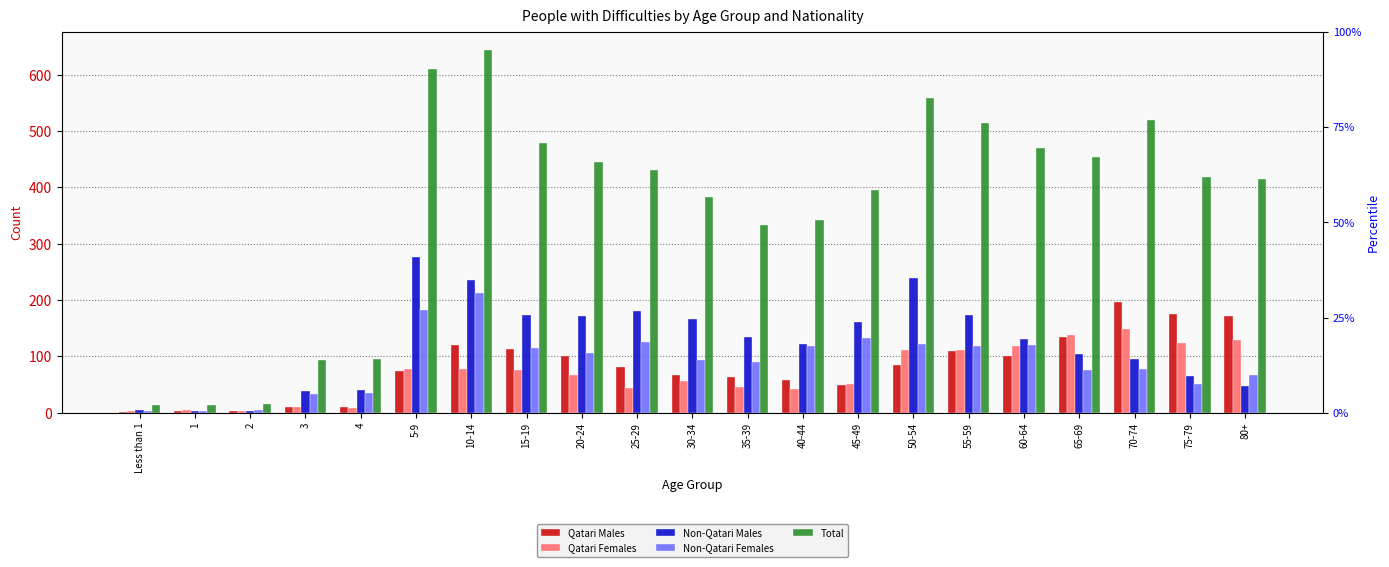

Between 15-19 and 35-39, which series saw the biggest shift?

Total